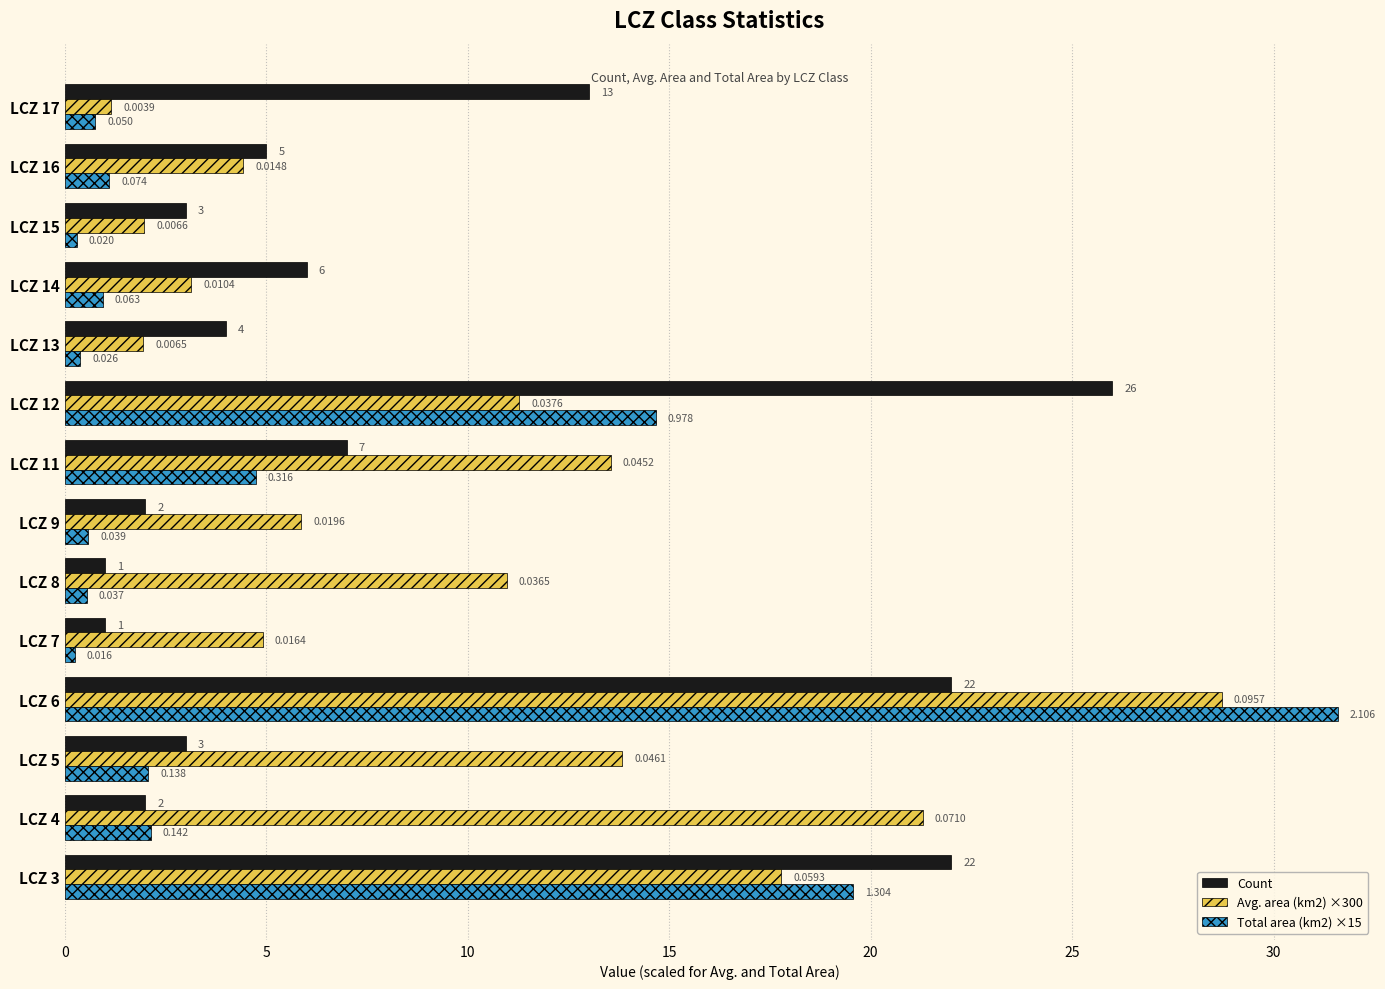

Which series has the largest range (max minus min)?

Total area (km2) ×15